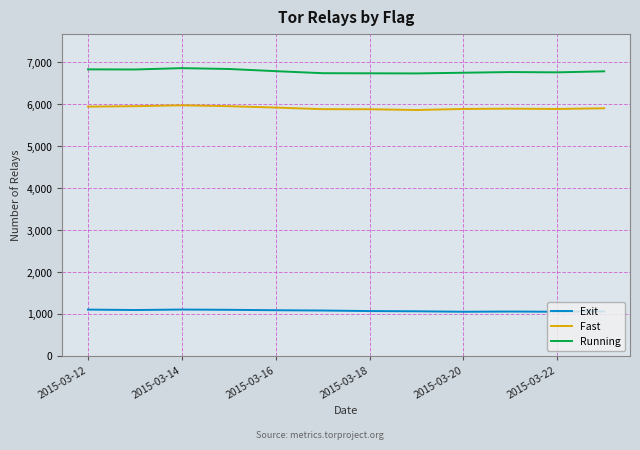

What is the smallest value displayed?

1053